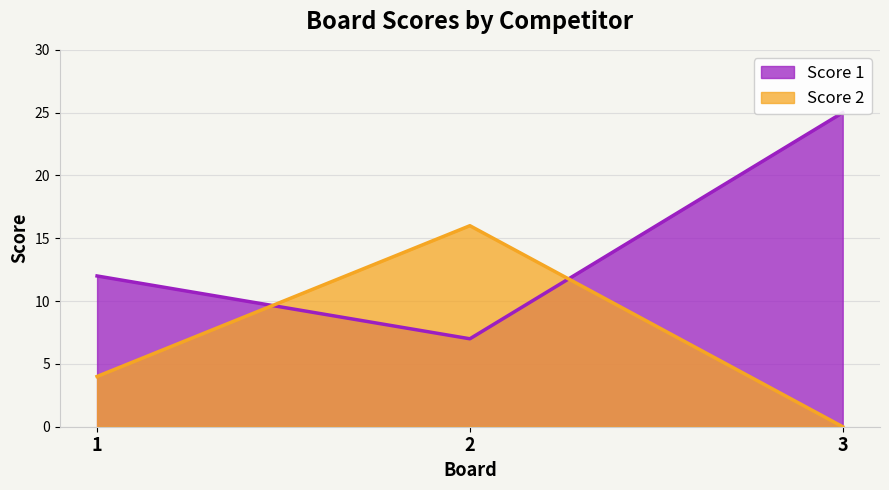

List the series in order of their peak value, lowest first.

Score 2, Score 1